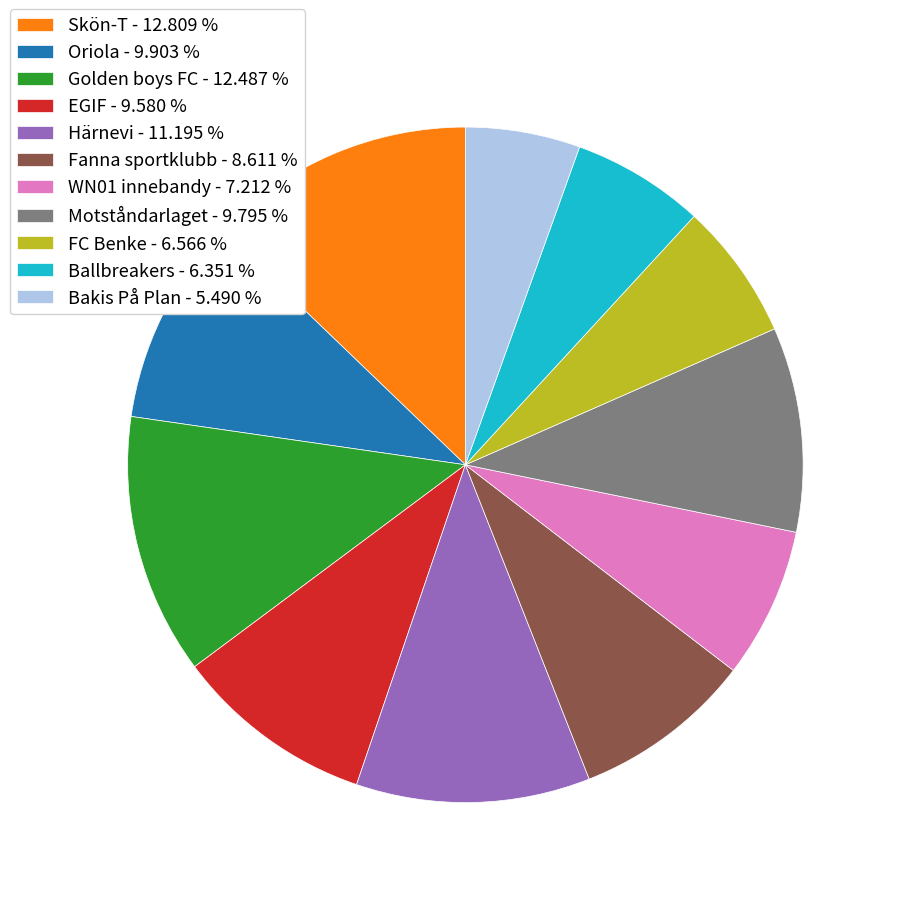

Count the number of slices in the pie.

11